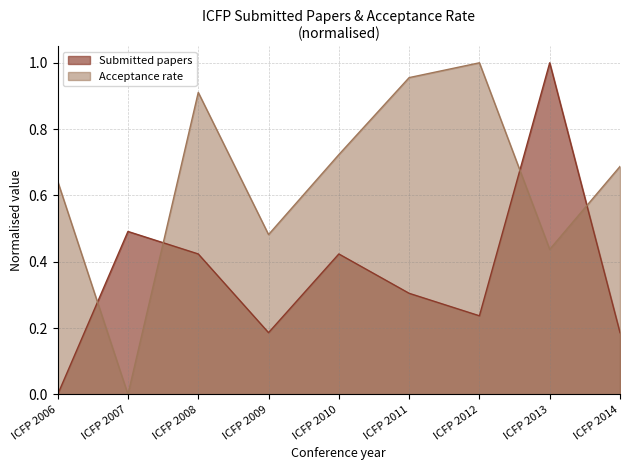

What is the sum of all Acceptance rate values?

5.8